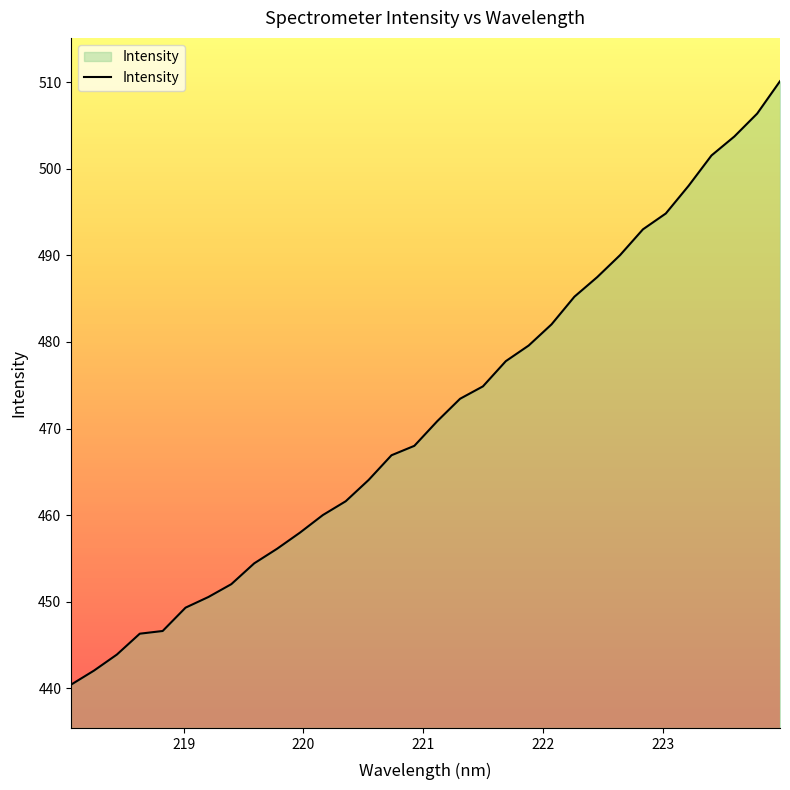

Does the chart have visible grid lines?

No